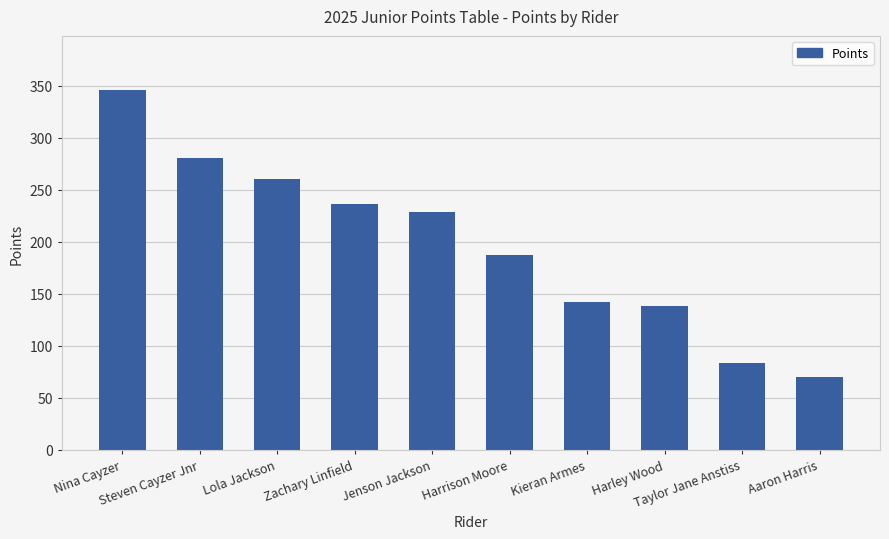

What position from the left is Harrison Moore?

6